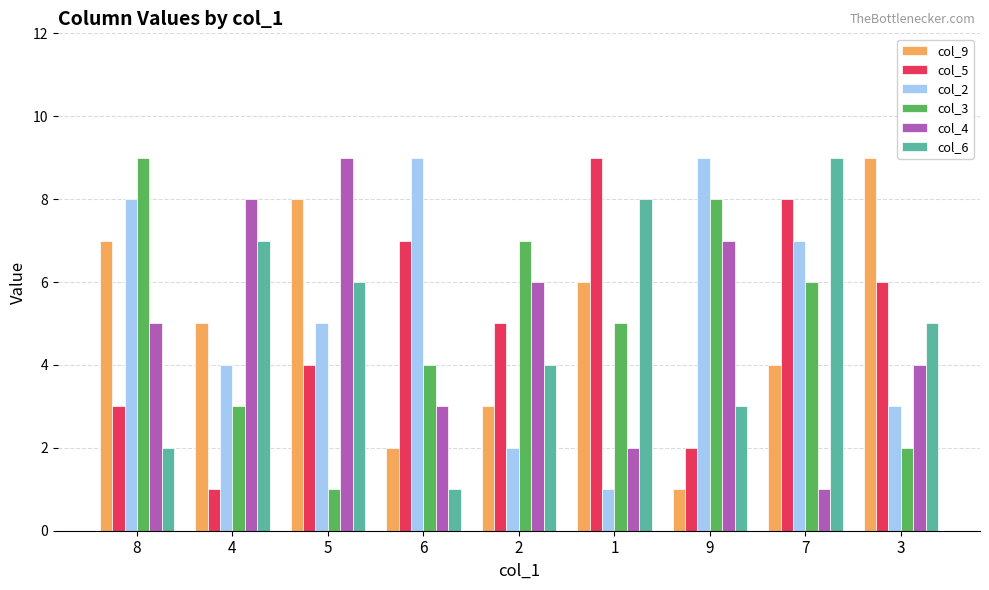

What is the label of the 7th bar from the right?

5